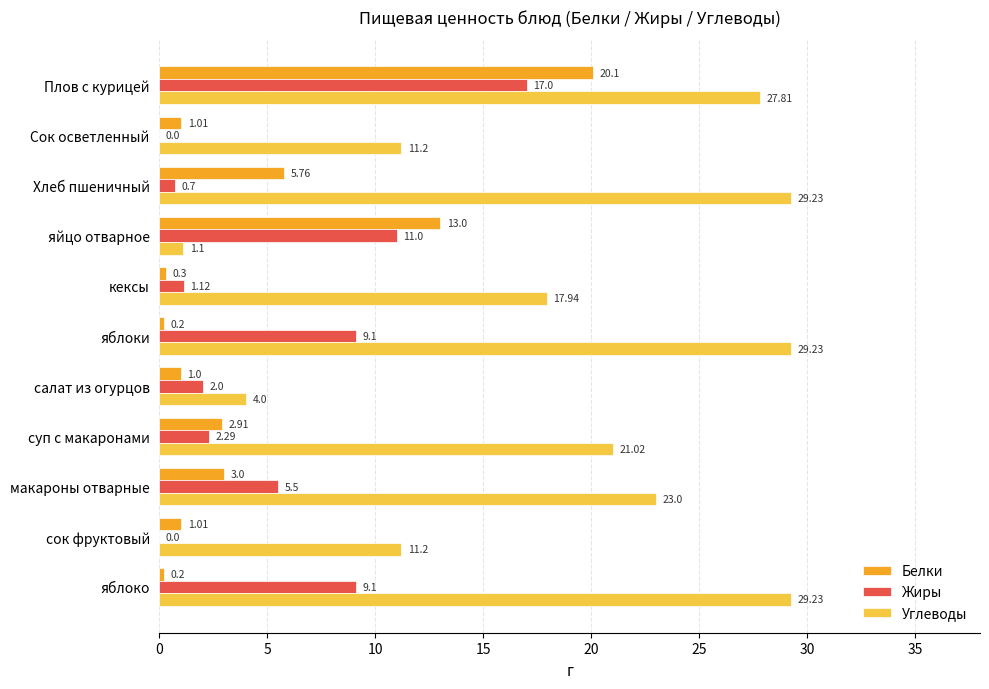

What is the sum of the Белки values at салат из огурцов and Плов с курицей?

21.1